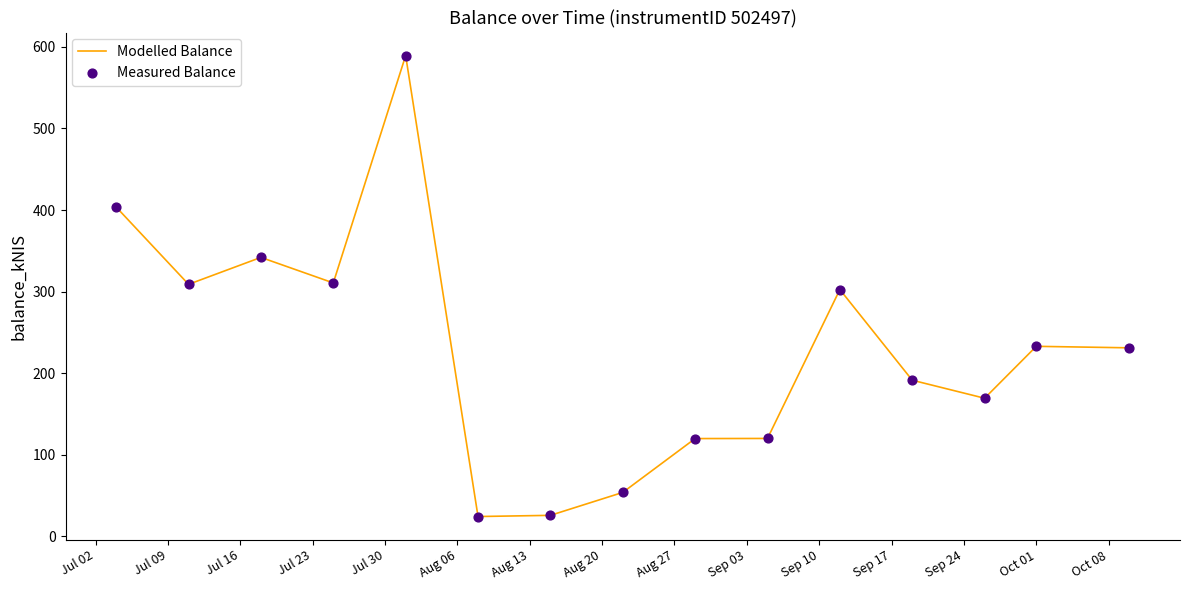

What is the difference between the maximum and minimum values?

565.2